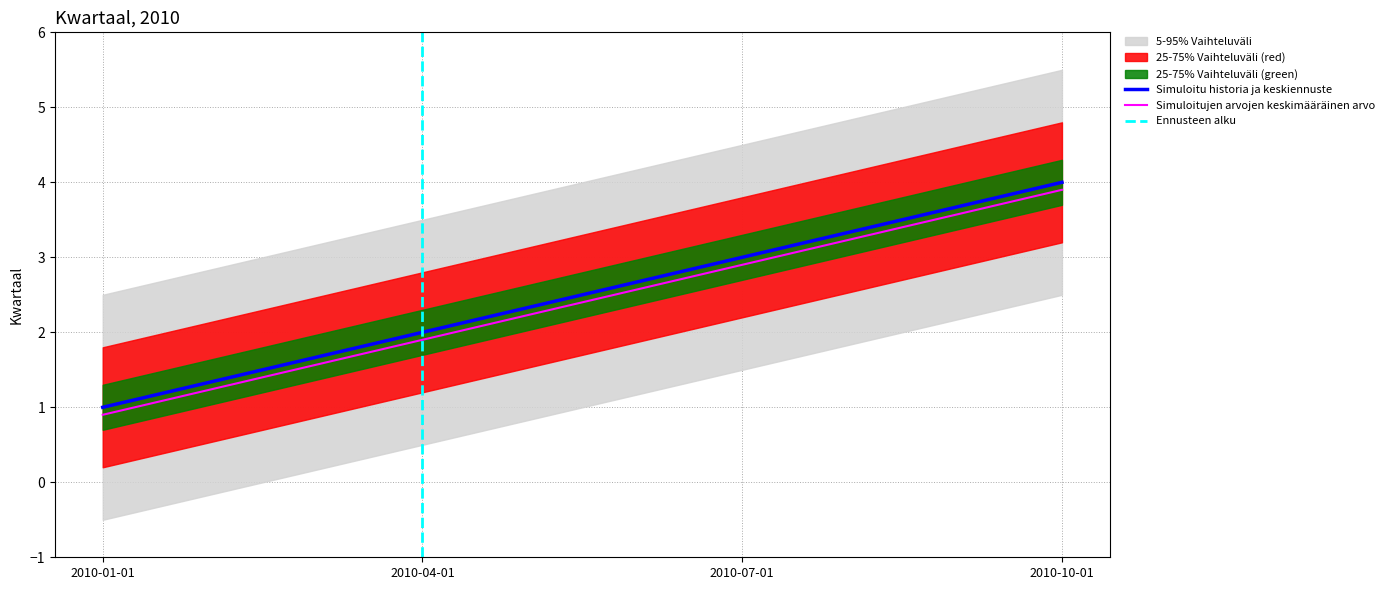

Reading left to right, extract all data points from this chart.

1	2	3	4